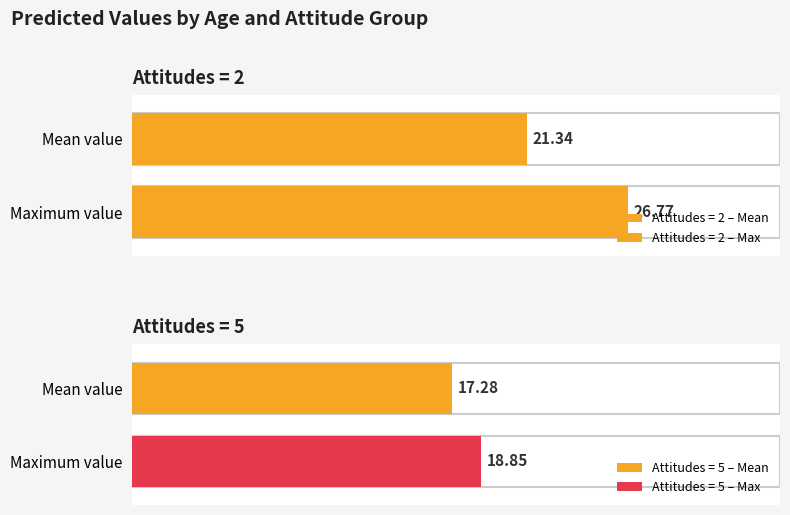

How many bars are there in each group?

2